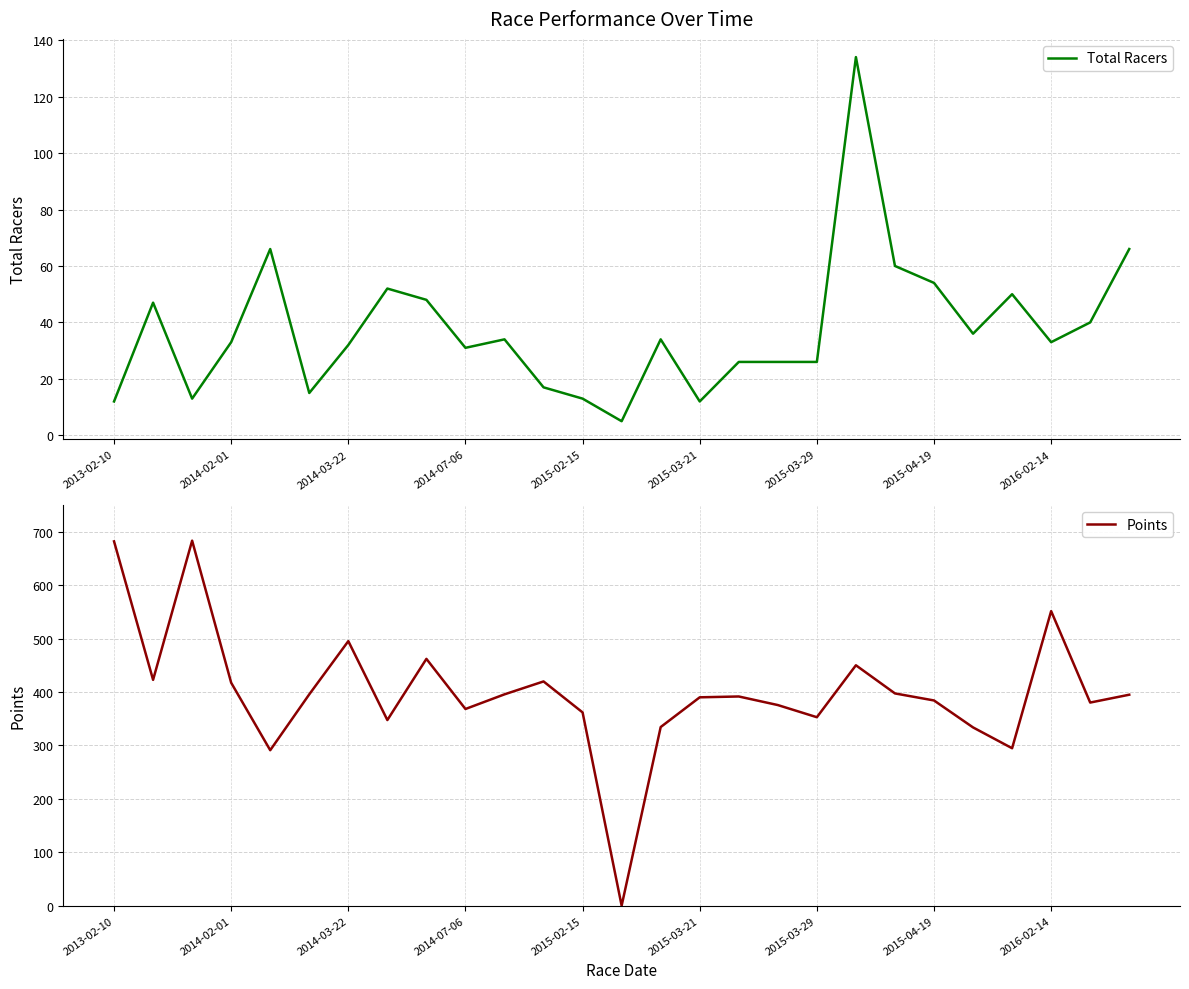

At how many categories does at least one series exceed 259?

26